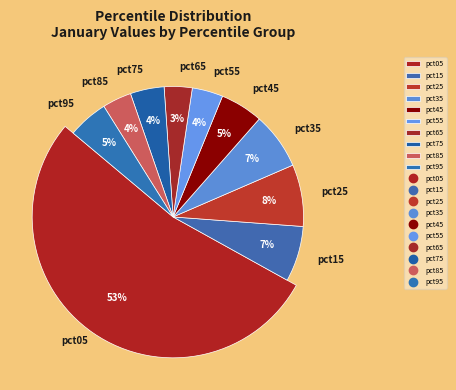

To the nearest percent, what is the difference between the largest and smallest slice percentages?

50%